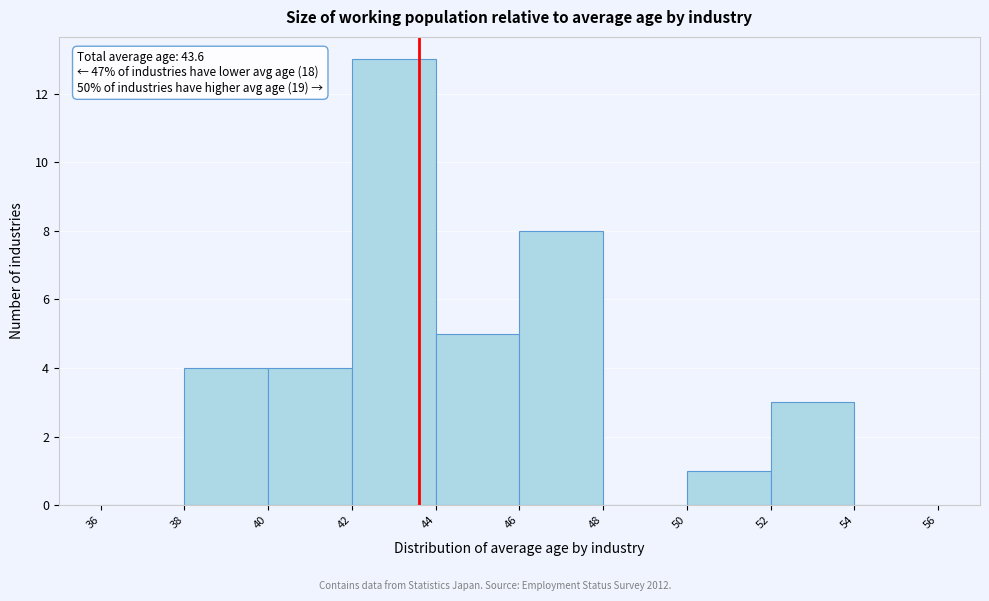

Which range on the x-axis has the tallest bar?

42 to 44